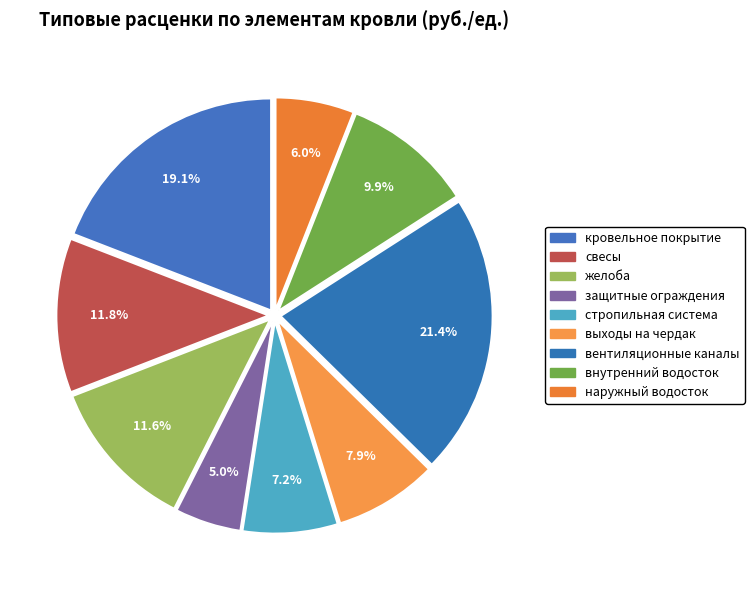

True or false: внутренний водосток accounts for 16% of the total.

False